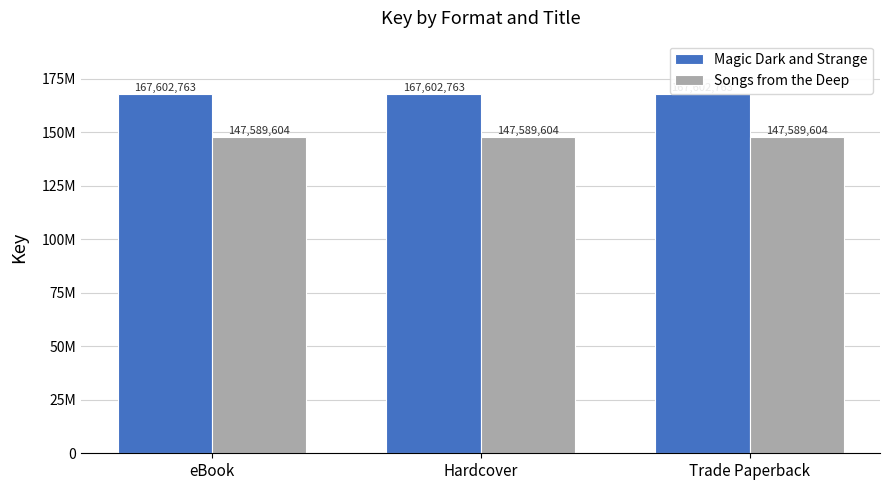

Which series has the largest range (max minus min)?

Magic Dark and Strange